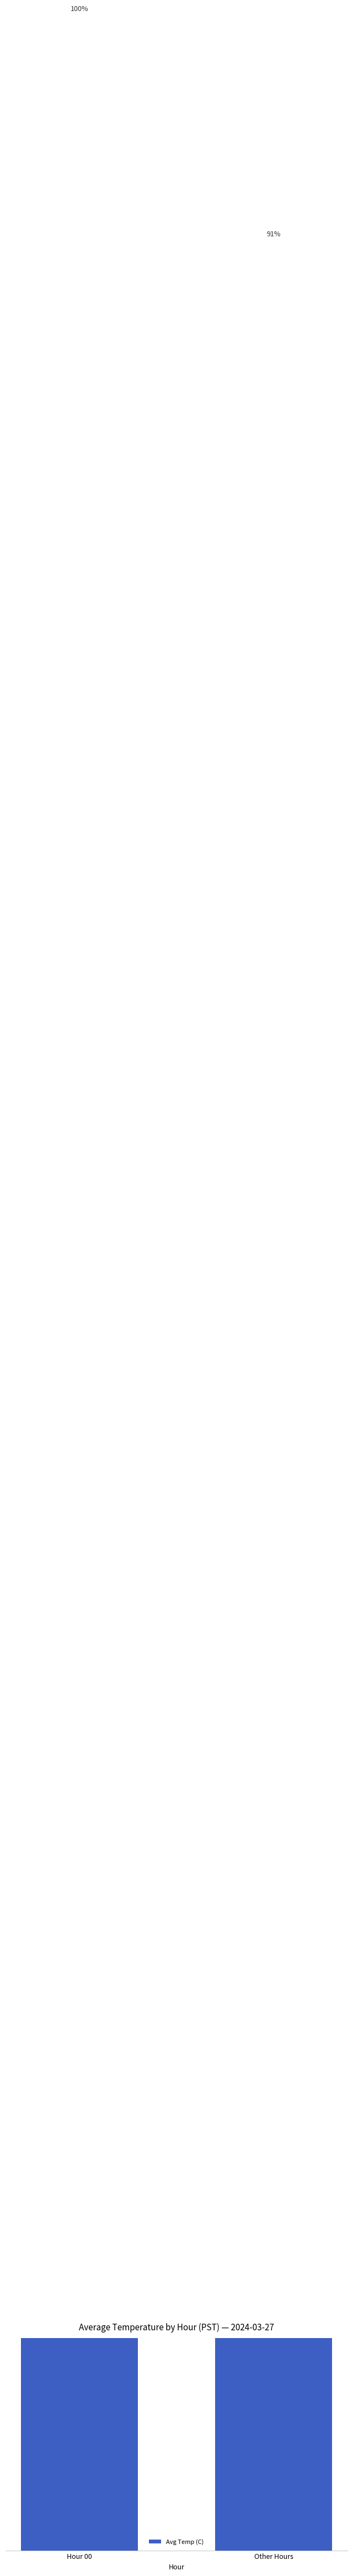

What is the maximum value shown in the chart?

100